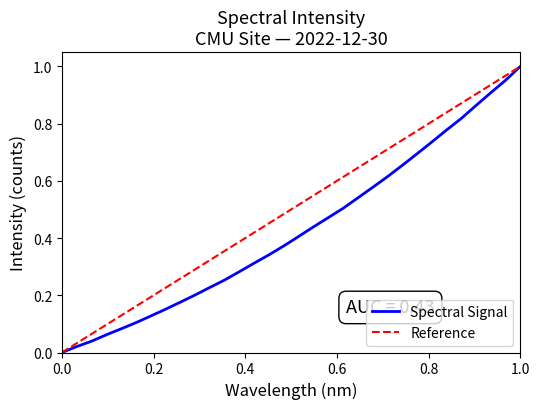

Does the chart display data point markers on the line(s)?

No